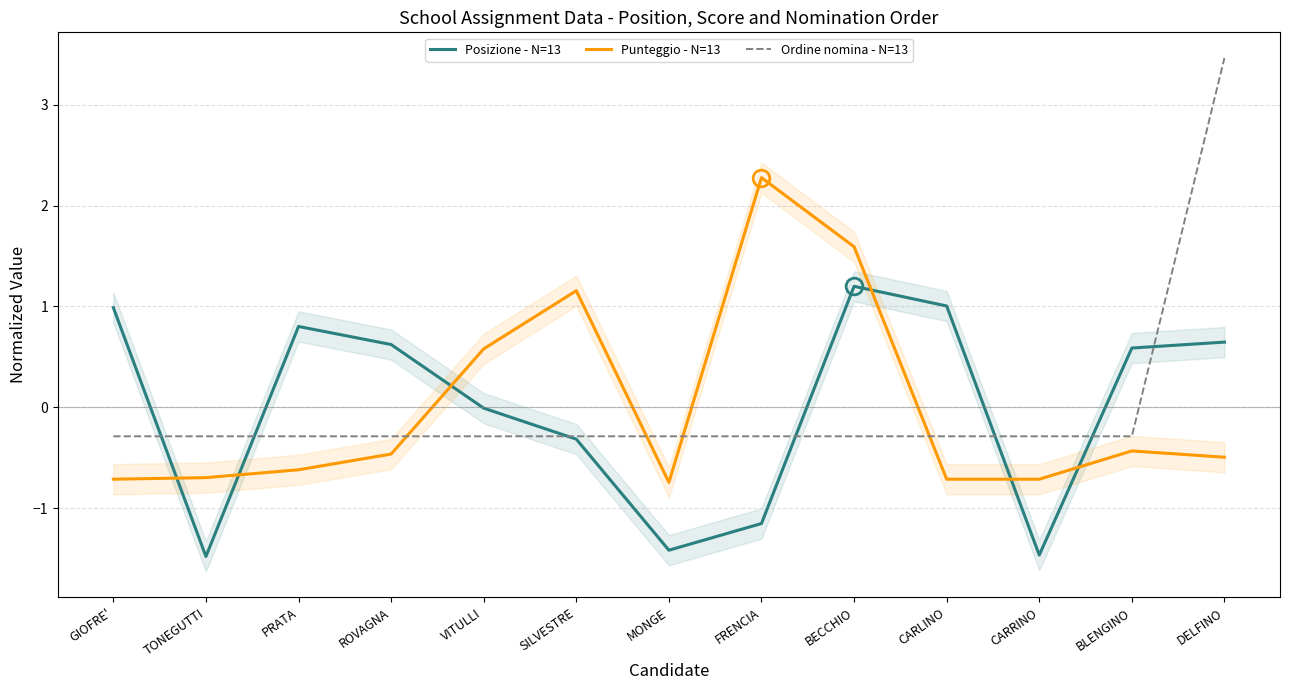

What is the difference between the maximum and minimum values in the Punteggio - N=13 series?

3.0